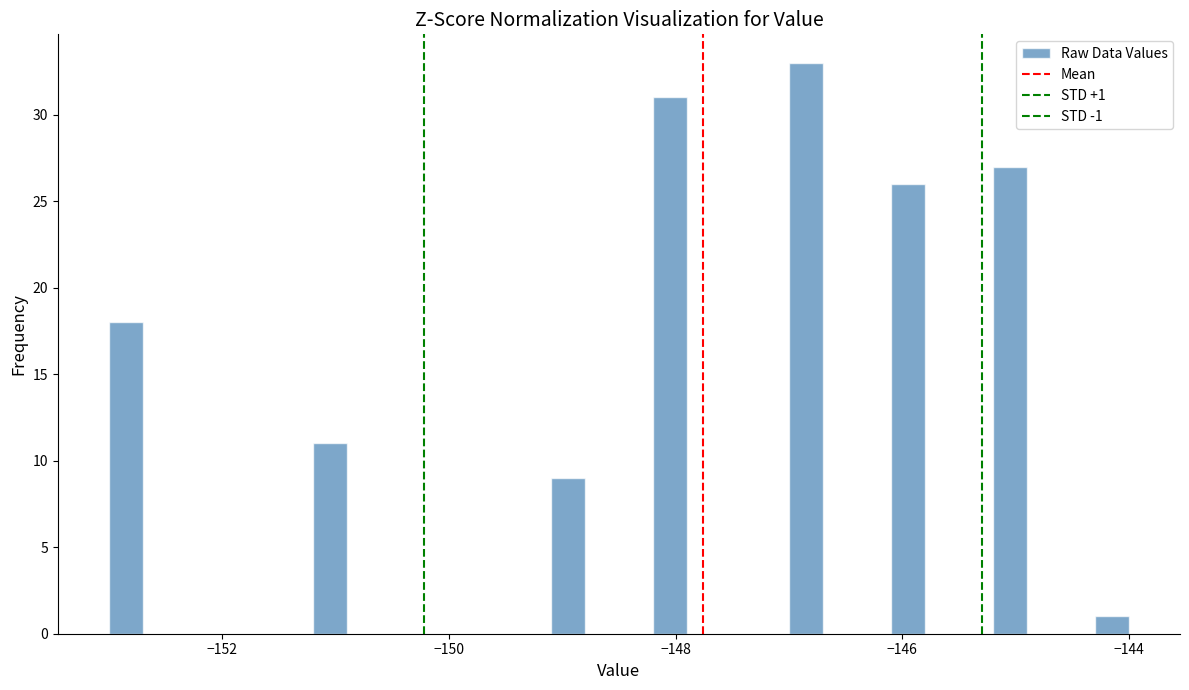

Around what value on the x-axis is the tallest bar? Give the approximate position of its centre, as read against the axis.

-146.8